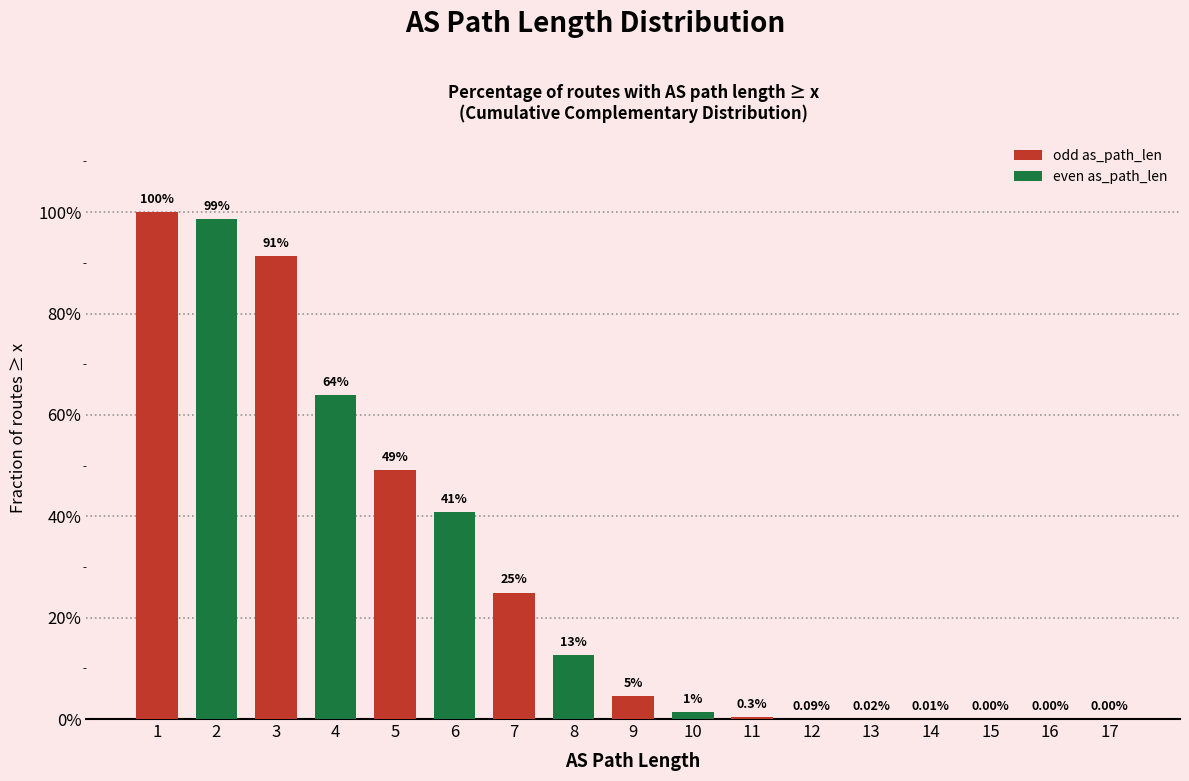

True or false: the data shows 0.0 at 10.

True